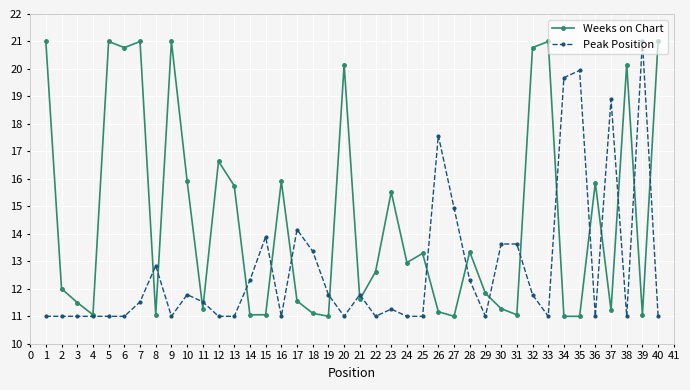

Is the value of Weeks on Chart at 19 greater than the value of Peak Position at 34?

No